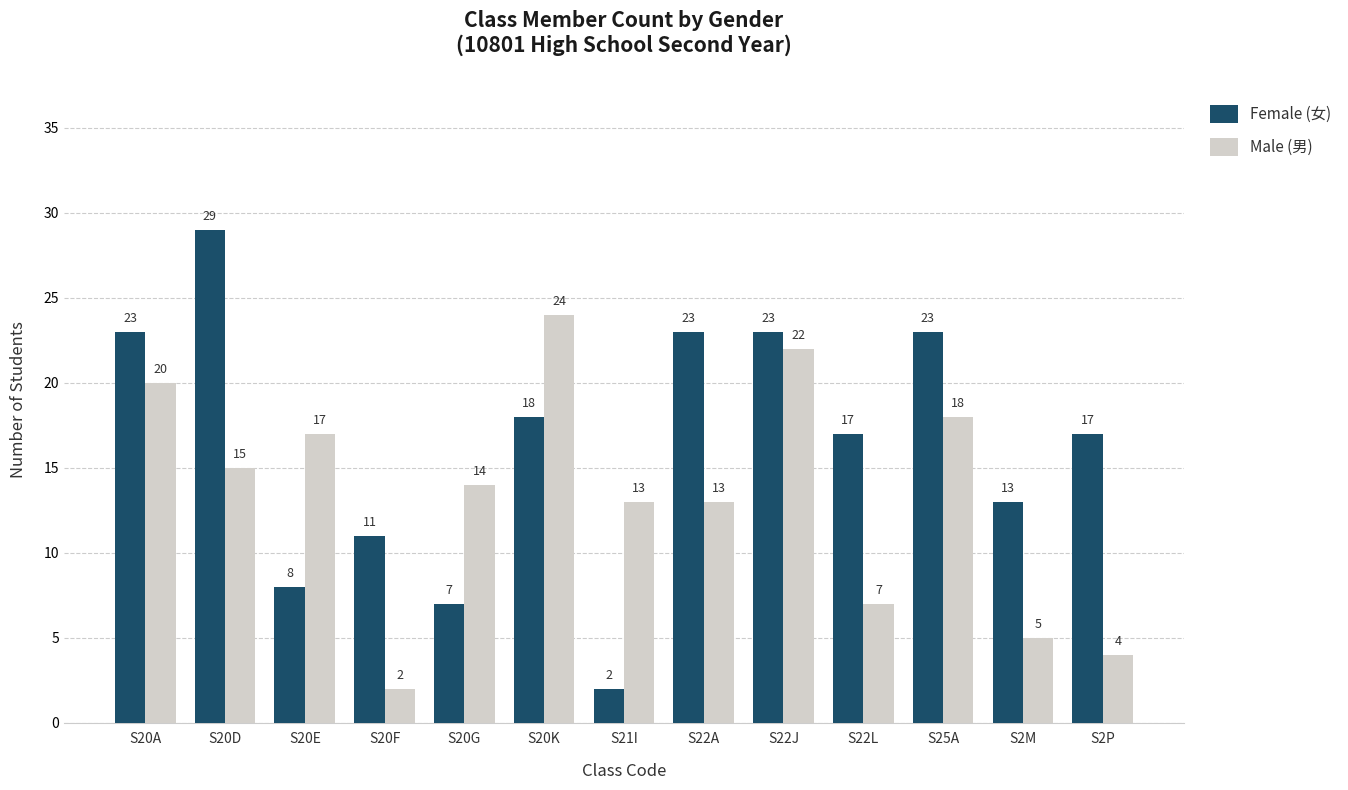

The value of Male (男) at S20E is 17. True or false?

True